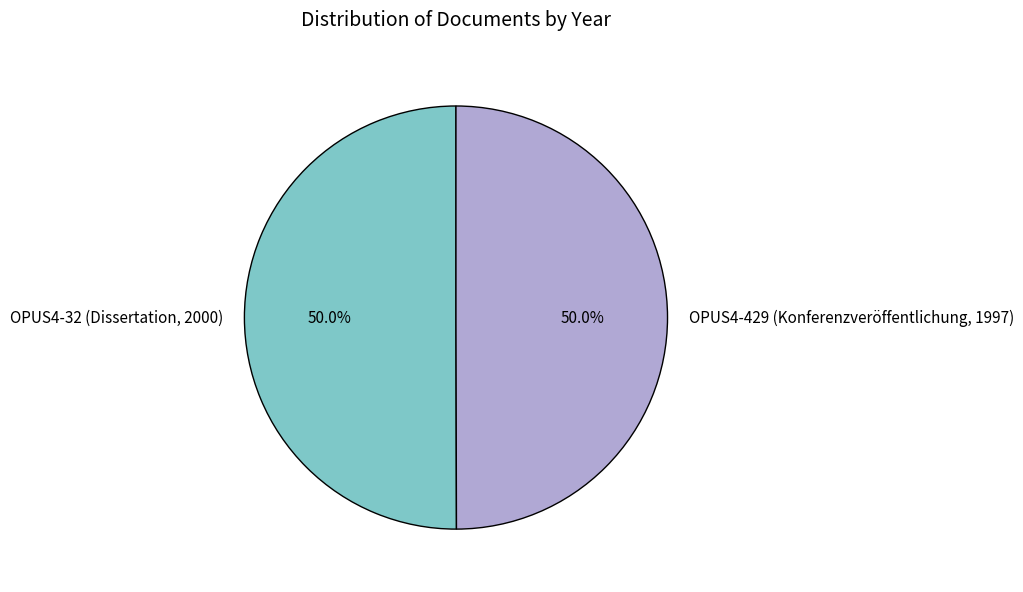

Count the number of slices in the pie.

2